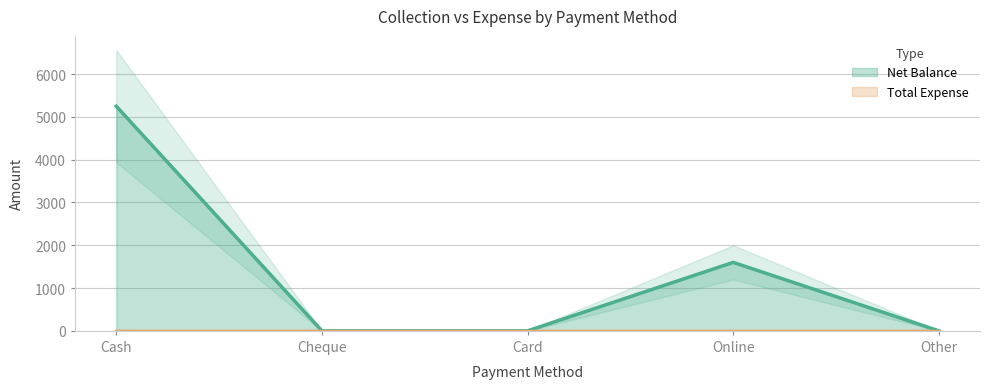

Reading right to left, transcribe all the data shown in this chart.

Other=0	Online=1600	Card=0	Cheque=0	Cash=5250